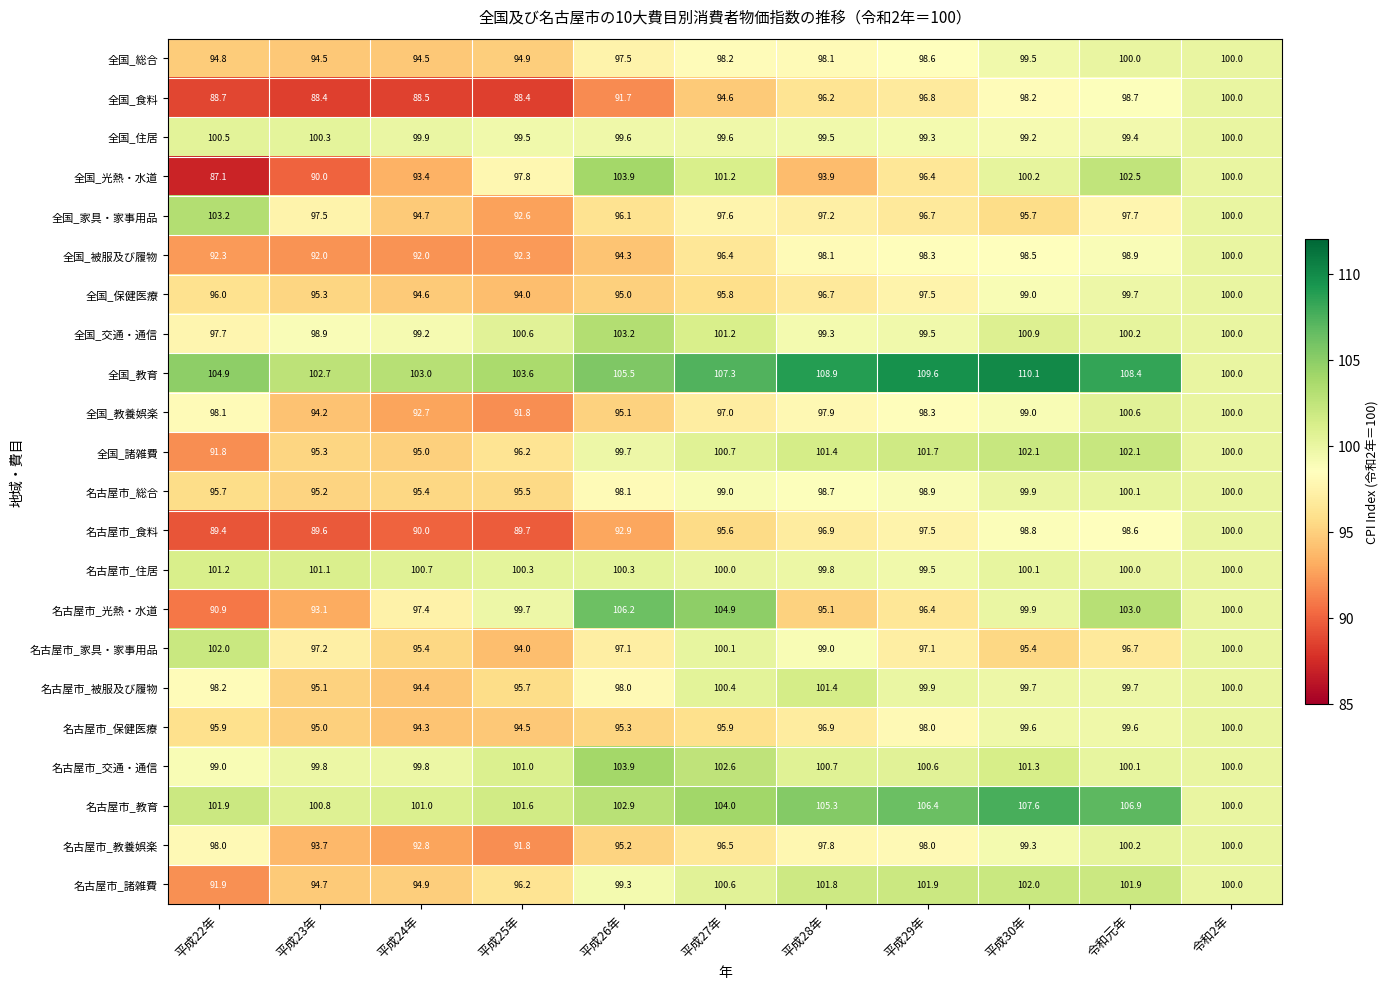

What value does the 全国_教育 series have at 平成27年?

107.3